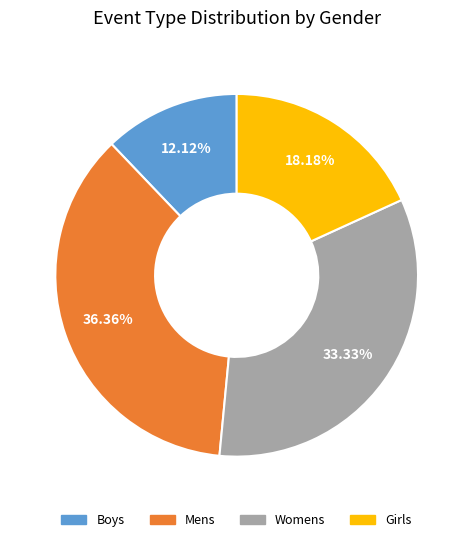

What percentage is the Boys slice, to the nearest percent?

12%